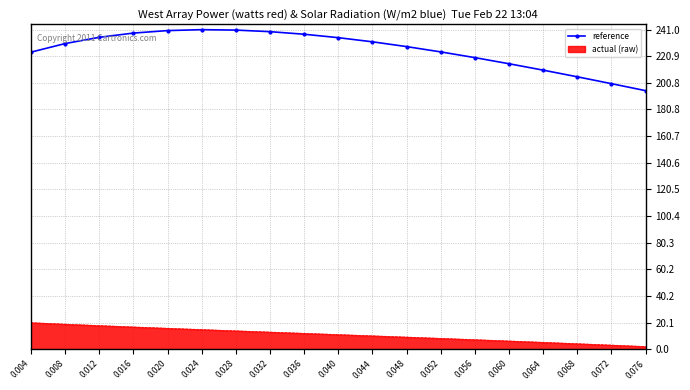

What is the maximum value shown in the chart?

241.0